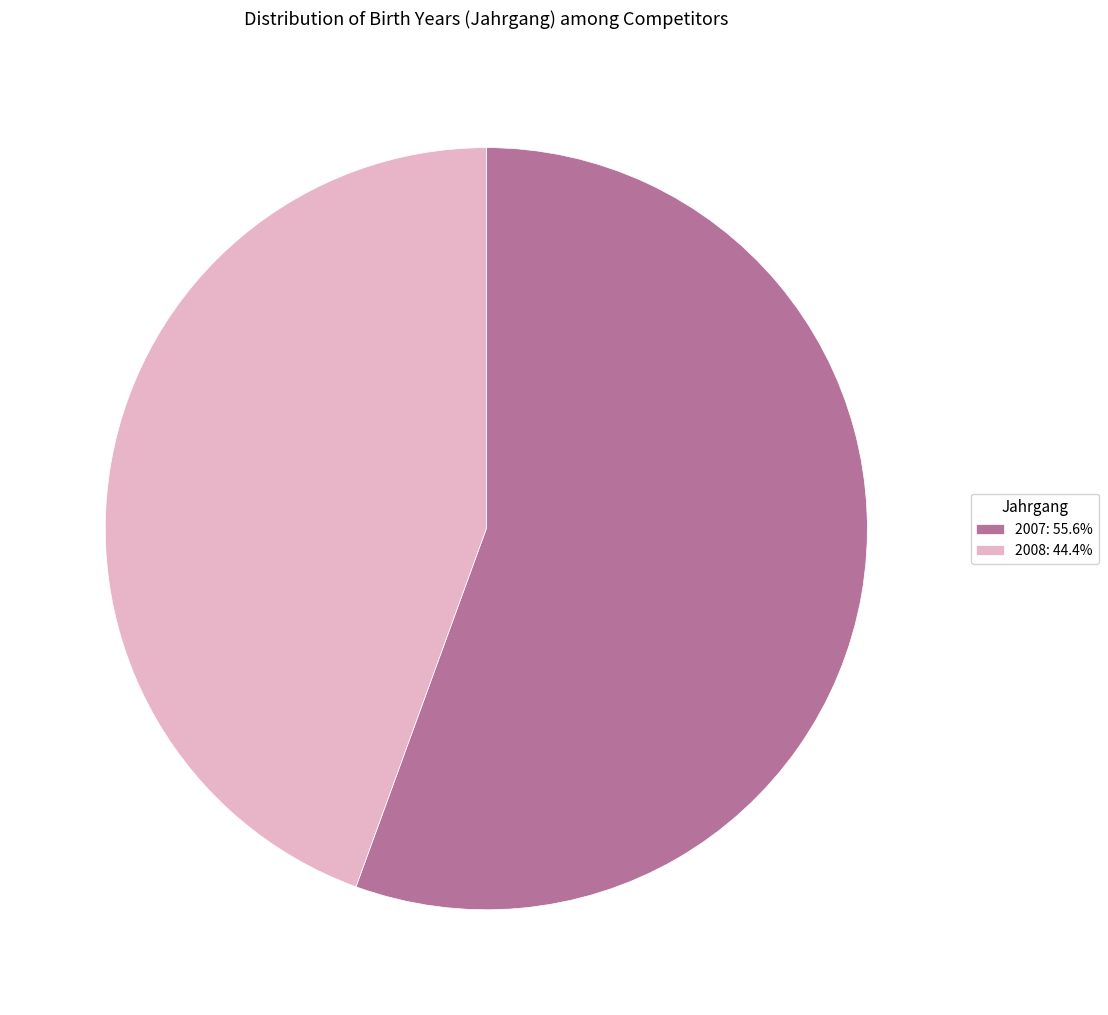

Which category has the biggest portion of the pie?

2007